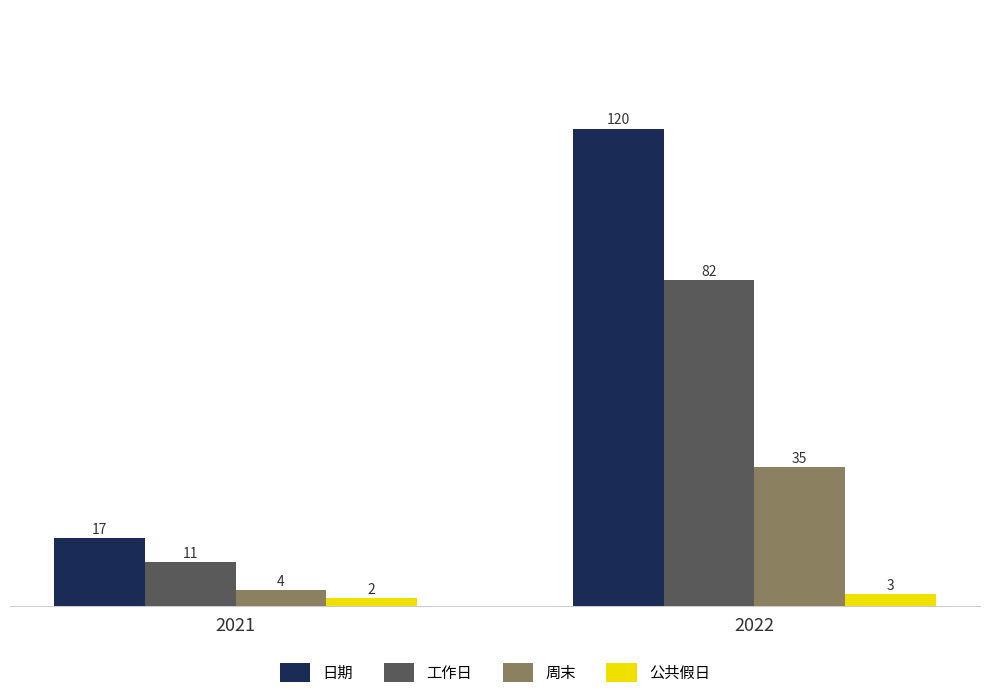

How many distinct data groups are displayed?

4